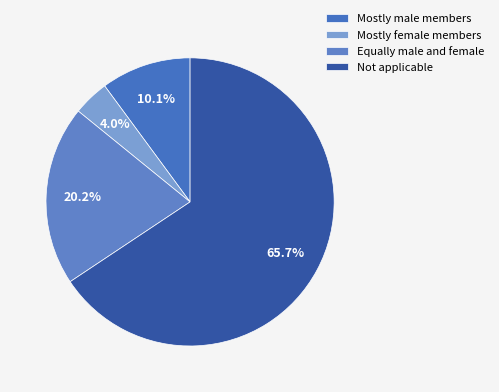

How many slices are in this pie chart?

4